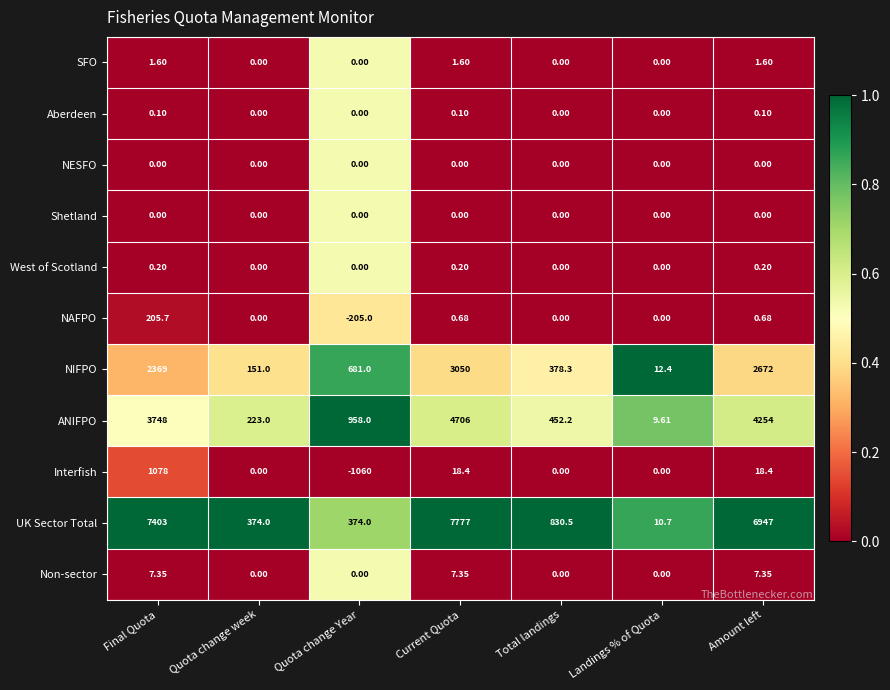

At which category is the sum across all series the highest?

Current Quota